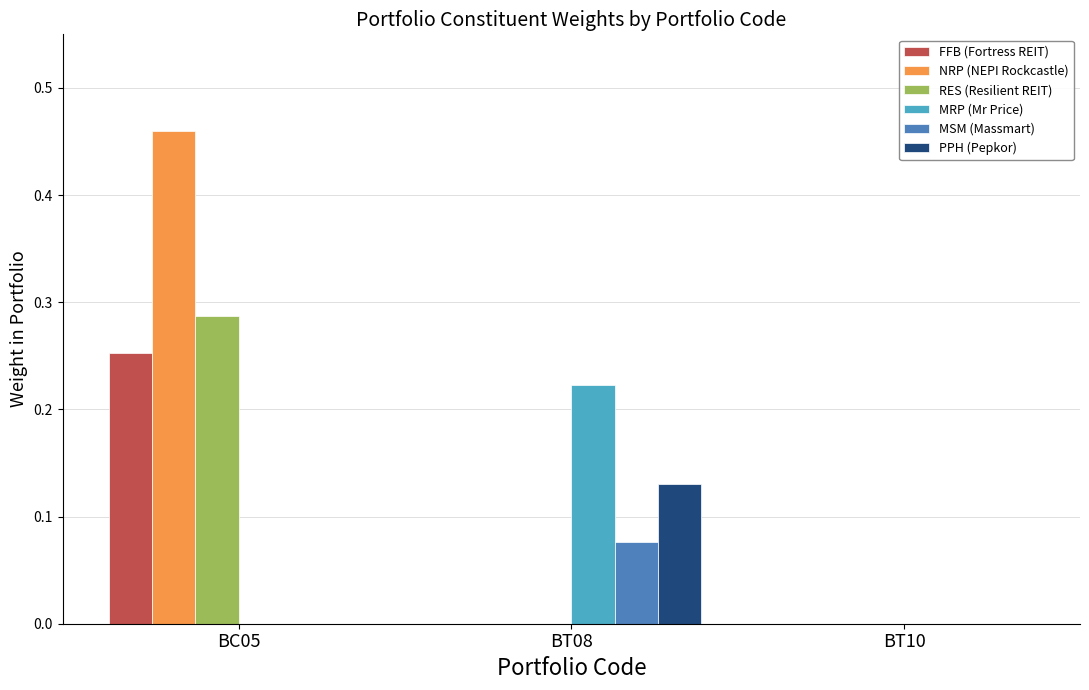

The PPH (Pepkor) series shows 0.0 at BT10. True or false?

True